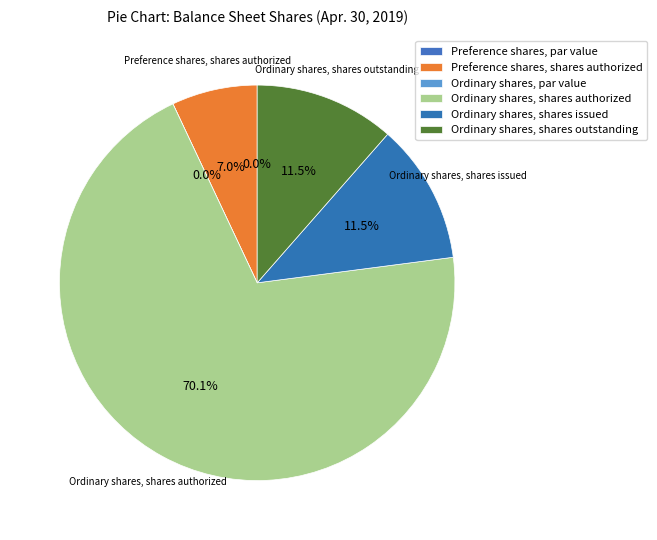

What is the largest slice in the pie chart?

Ordinary shares, shares authorized